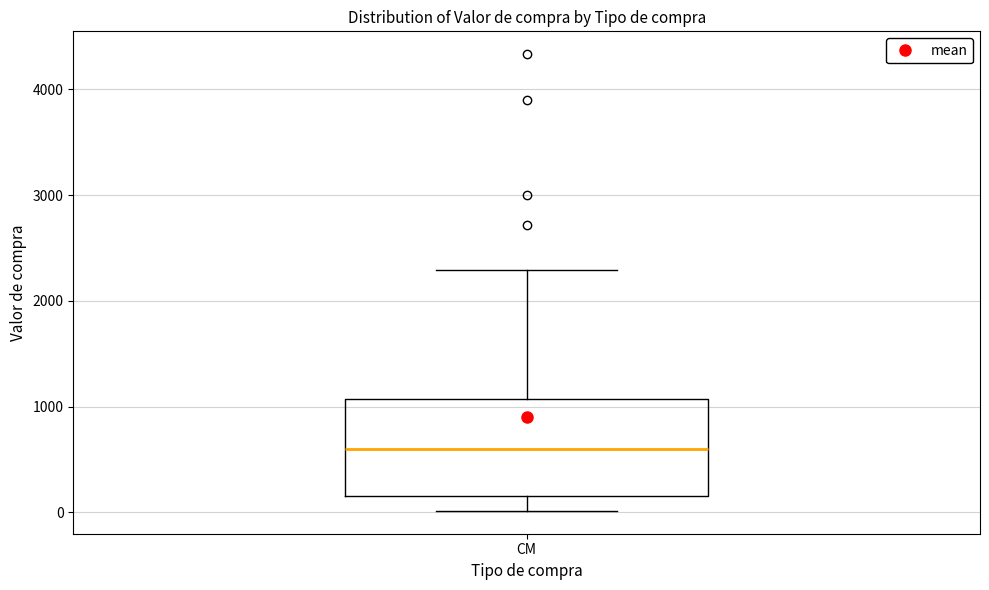

Transcribe this box plot: give where the median line is, the range the box spans, and where the two whiskers end, as read against the y-axis. The values are not printed on the chart, so give them approximately, as read against the axis.

median 600, box 200 to 1100, whiskers 0 to 2300